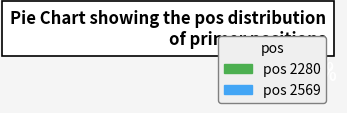

To the nearest percent, what is the average slice percentage?

50%